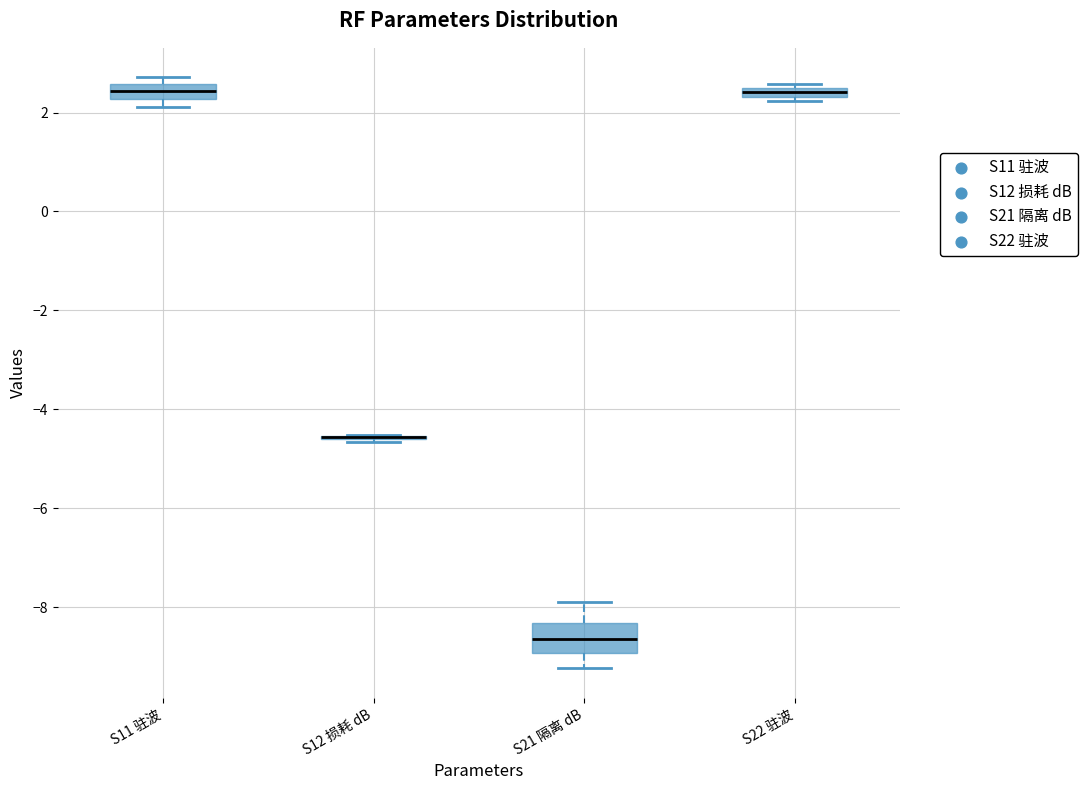

Where is the lower edge of the box for S11 驻波 on the y-axis? The values are not printed on the chart, so give them approximately, as read against the axis.

2.2